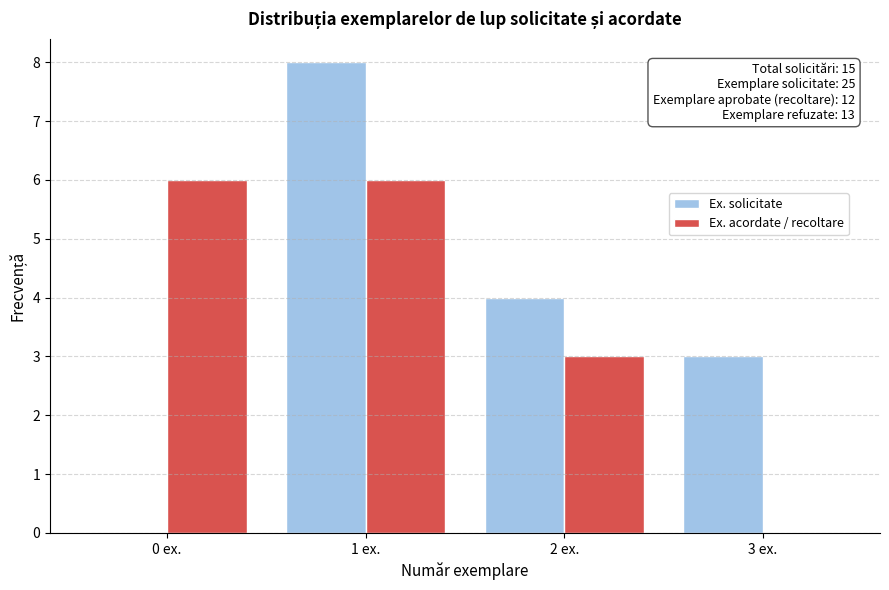

Reading right to left, what are all the values shown in this chart?

Ex. solicitate: 3 ex.=3	2 ex.=4	1 ex.=8	0 ex.=0
Ex. acordate / recoltare: 3 ex.=0	2 ex.=3	1 ex.=6	0 ex.=6